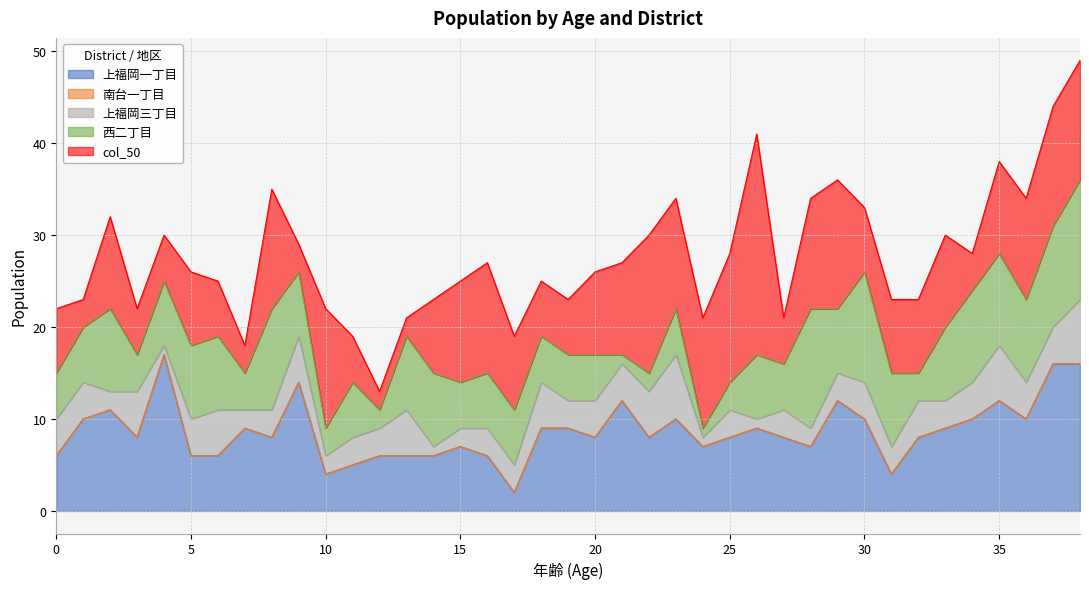

What is the difference between the maximum and minimum values in the 上福岡三丁目 series?

6